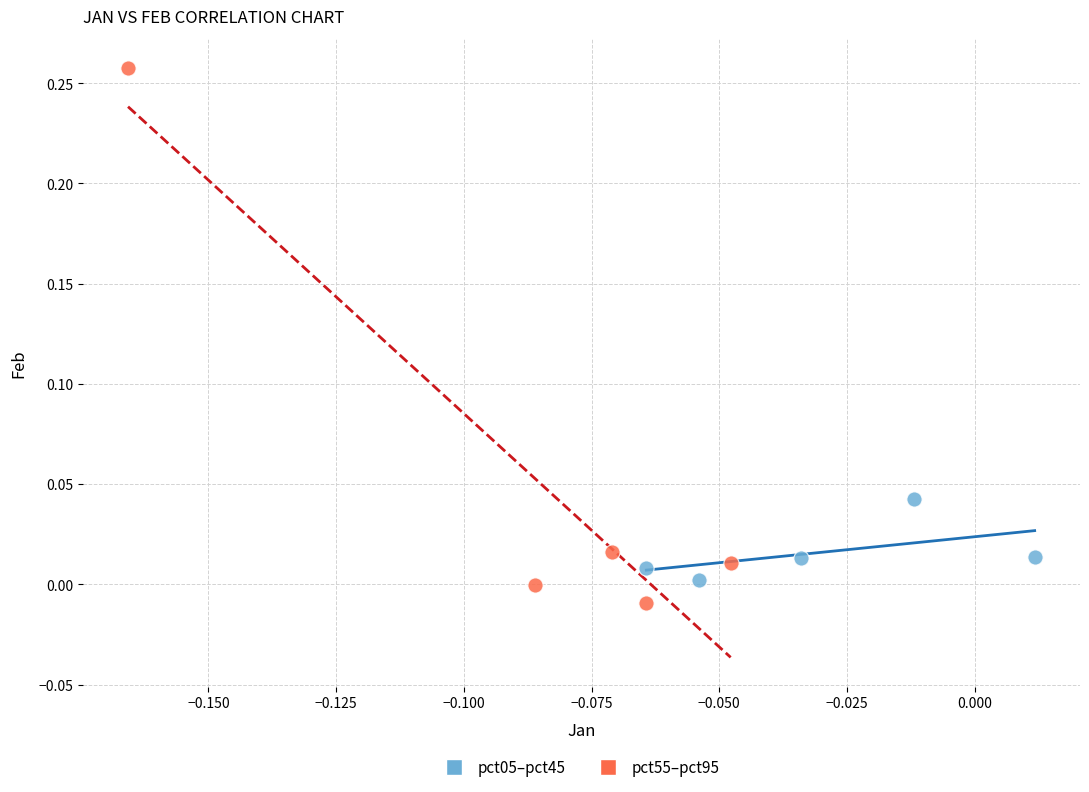

Which series reaches the maximum Y coordinate?

pct55–pct95